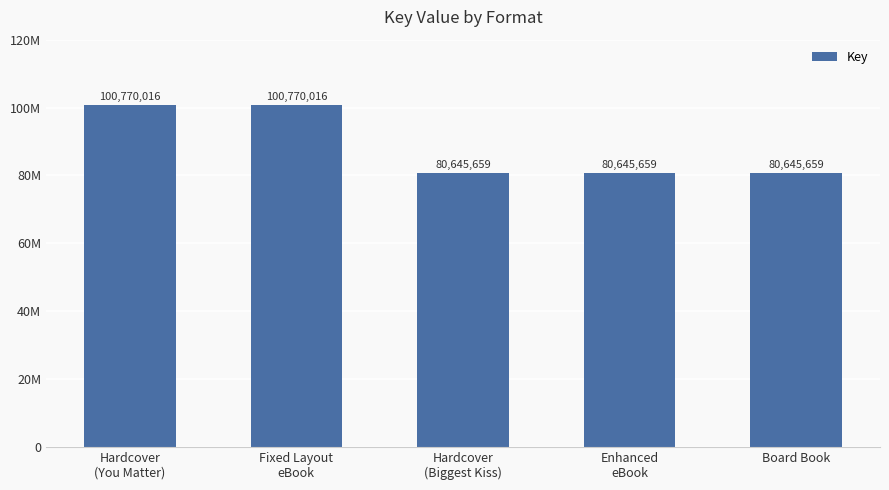

What is the minimum value shown in the chart?

80645659